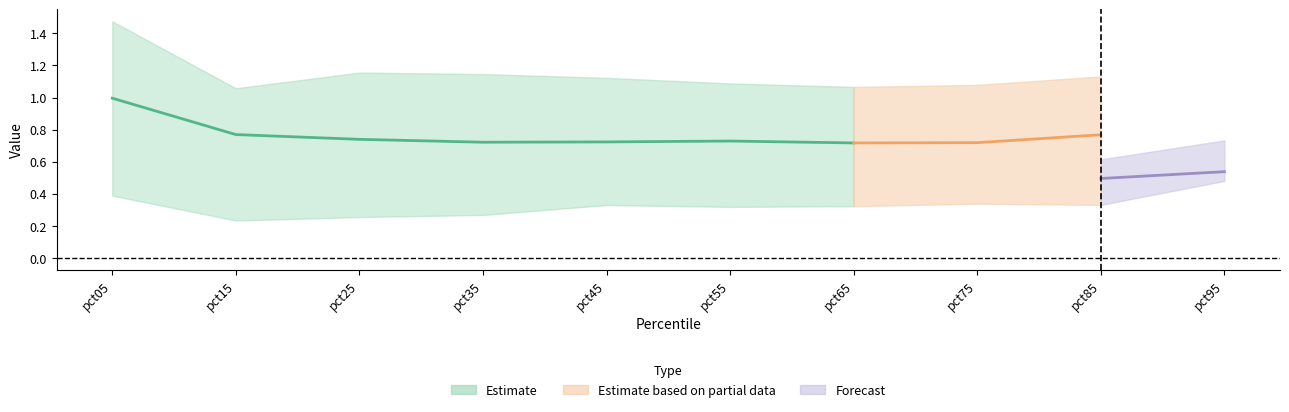

What is the maximum value shown in the chart?

1.5